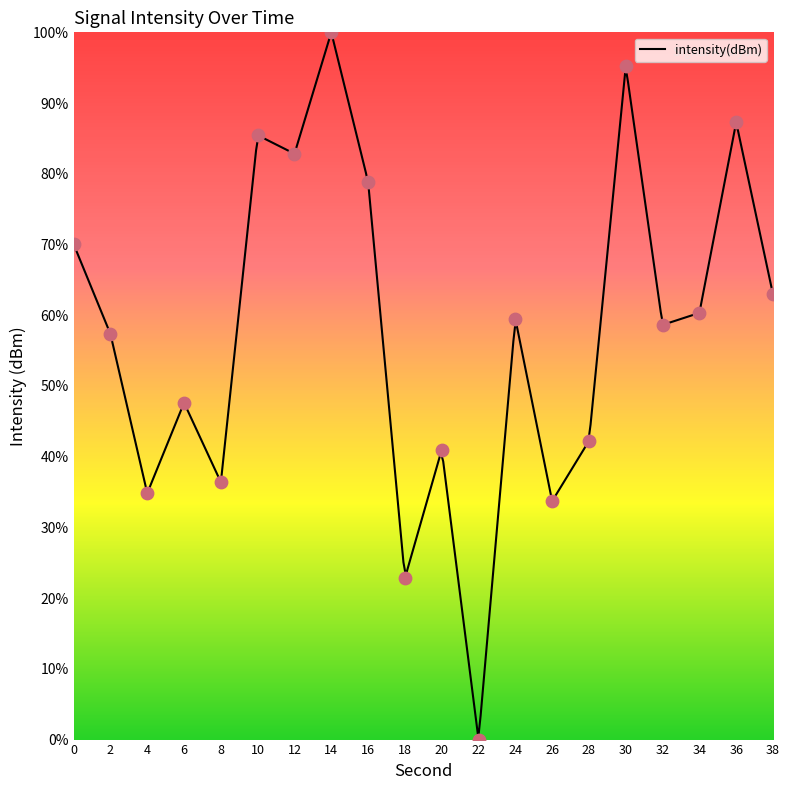

What is the change in value from 0 to 6?

-22.4